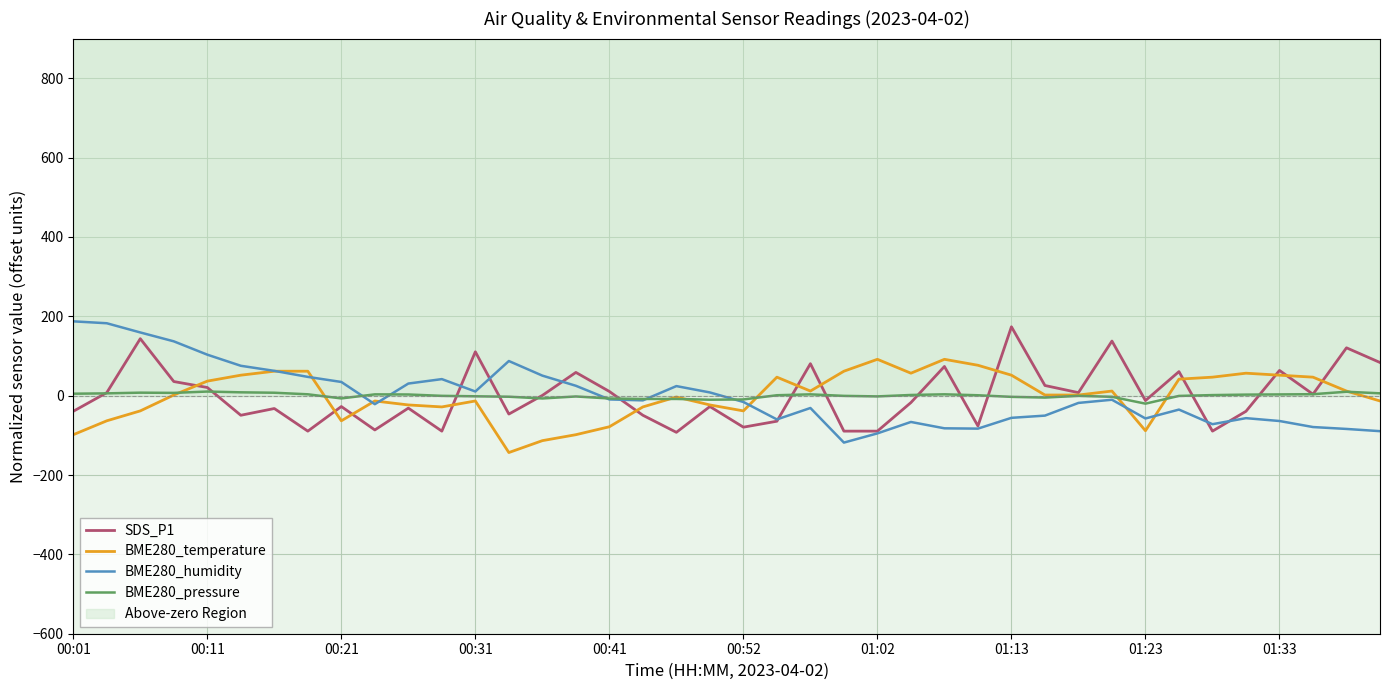

Reading left to right, transcribe all the data shown in this chart.

SDS_P1: -39.4	7.6	143.6	35.6	20.6	-49.4	-32.4	-89.4	-27.4	-86.4	-31.4	-89.4	110.6	-46.4	0.6	58.6	10.6	-49.4	-92.4	-27.4	-79.4	-64.4	80.6	-89.4	-89.4	-17.4	73.6	-76.4	173.6	25.6	7.6	137.6	-12.4	60.6	-89.4	-39.4	63.6	3.6	120.6	83.6
BME280_temperature: -98.4	-63.4	-38.4	1.6	36.6	51.6	61.6	61.6	-63.4	-13.4	-23.4	-28.4	-13.4	-143.4	-113.4	-98.4	-78.4	-28.4	-3.4	-23.4	-38.4	46.6	11.6	61.6	91.6	56.6	91.6	76.6	51.6	1.6	1.6	11.6	-88.4	41.6	46.6	56.6	51.6	46.6	11.6	-13.4
BME280_humidity: 187.3	182.5	159.3	136.9	103.3	75.3	62.5	47.3	34.5	-21.5	30.5	41.7	10.5	87.3	50.5	24.9	-9.5	-11.9	24.1	8.1	-15.9	-59.9	-31.1	-118.3	-95.1	-66.3	-82.3	-83.1	-55.9	-50.3	-18.3	-10.3	-57.5	-35.1	-71.9	-56.7	-63.9	-79.1	-83.9	-89.5
BME280_pressure: 4.9	5.8	7.6	7.0	10.4	8.4	7.4	3.4	-7.0	3.3	3.0	-0.4	-1.6	-2.7	-7.1	-2.0	-7.1	-8.3	-8.3	-10.2	-9.5	1.1	3.3	-0.5	-1.9	1.7	3.4	1.0	-3.0	-4.8	-0.5	-2.8	-20.1	-0.7	1.4	2.6	3.2	3.7	9.9	5.9